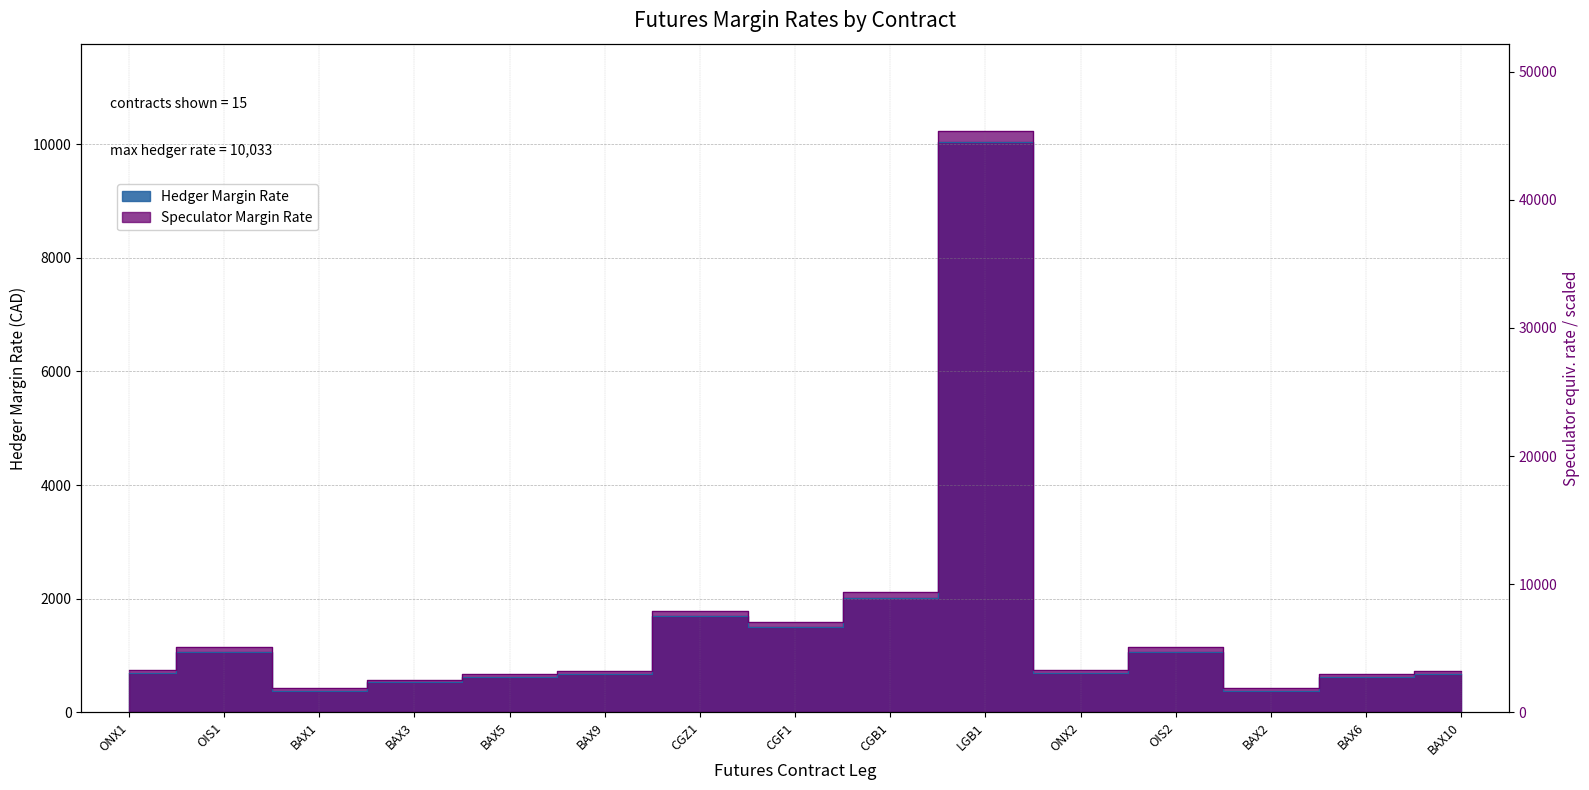

Is it true that Hedger Margin Rate equals 678 at BAX9?

True